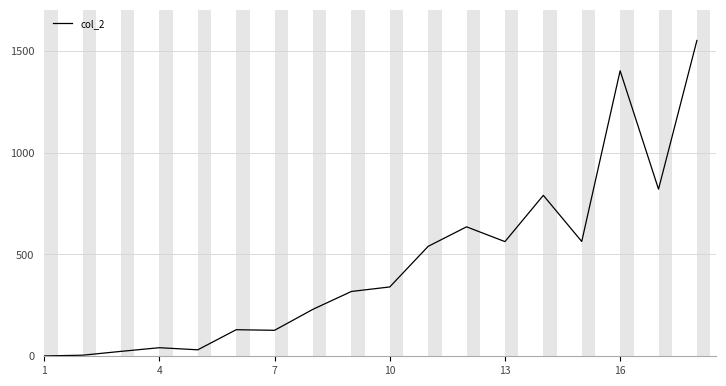

True or false: there are more than 1 points higher than both neighbors.

True